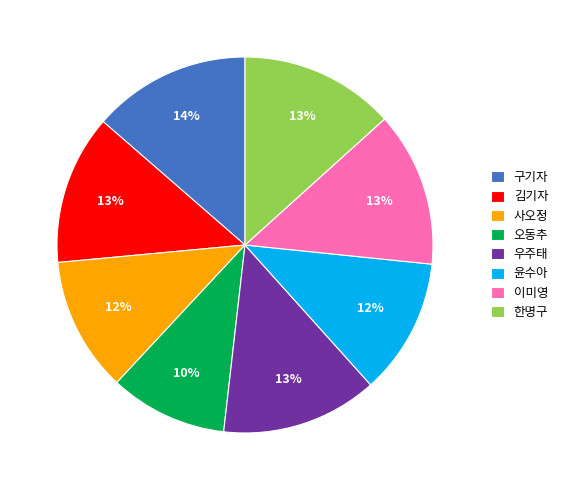

To the nearest percent, what is the average slice percentage?

12%